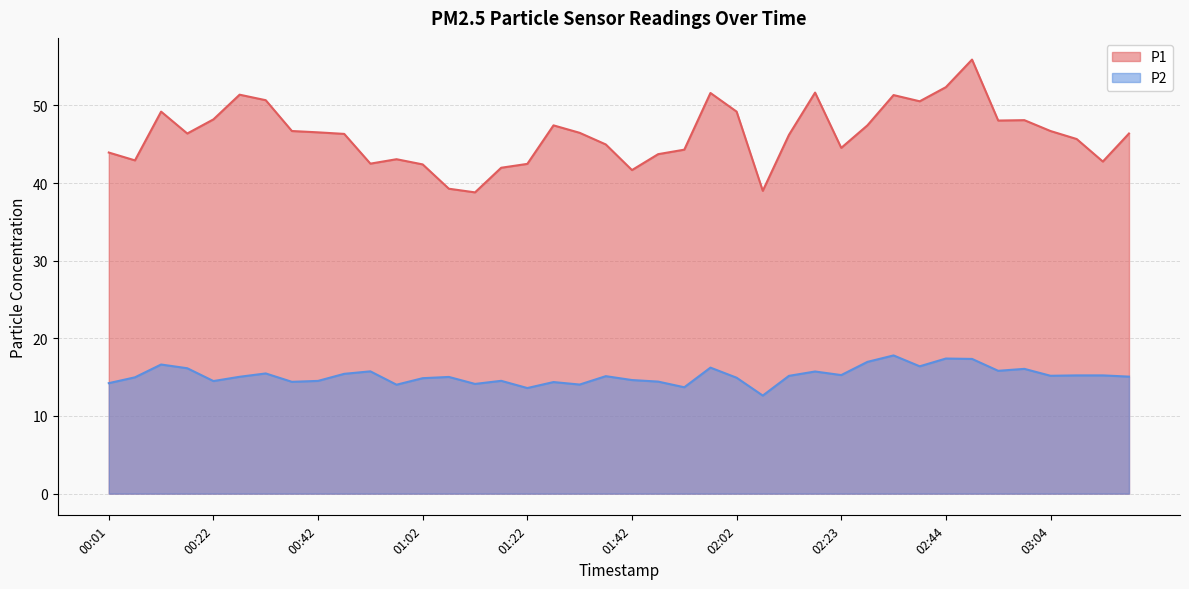

How many categories are shown in the chart?

40